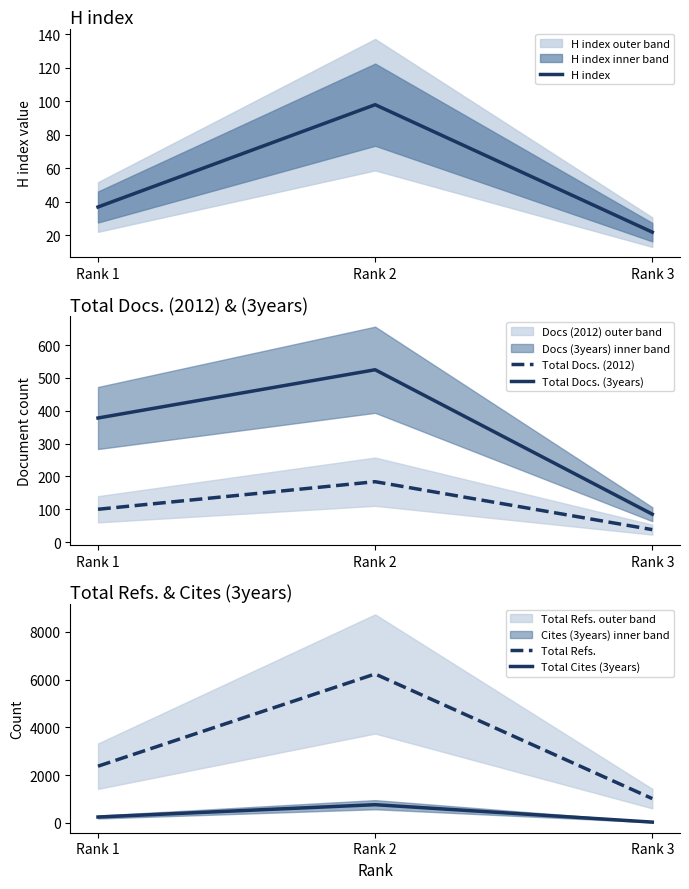

What value does the H index series have at Rank 2, to the nearest 10?

100